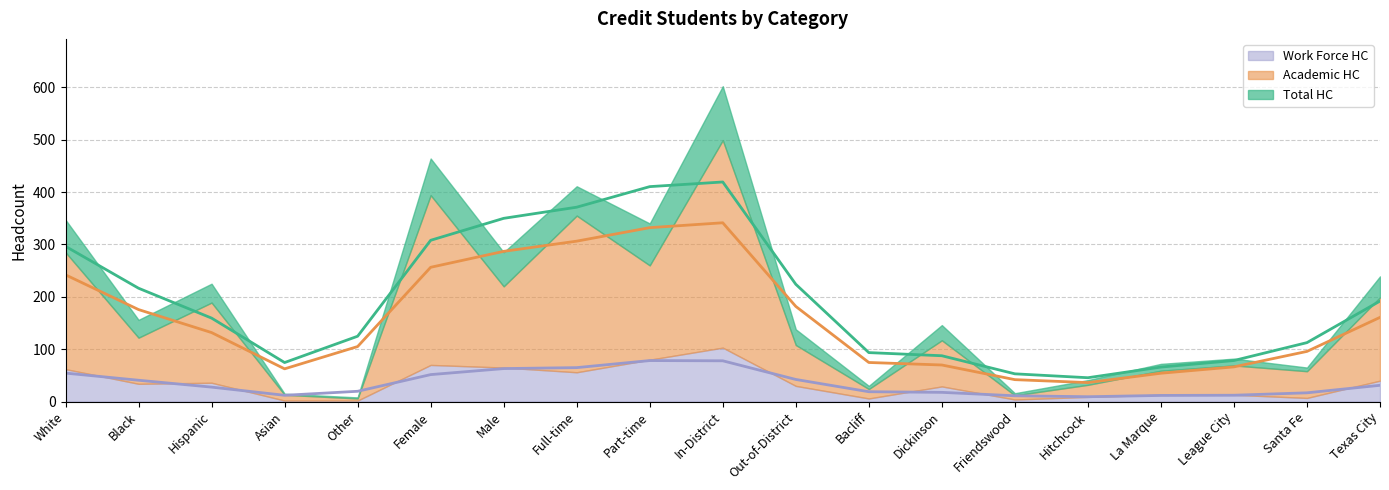

What is the value of the Total HC (line) point at the 13th from the left?

87.5